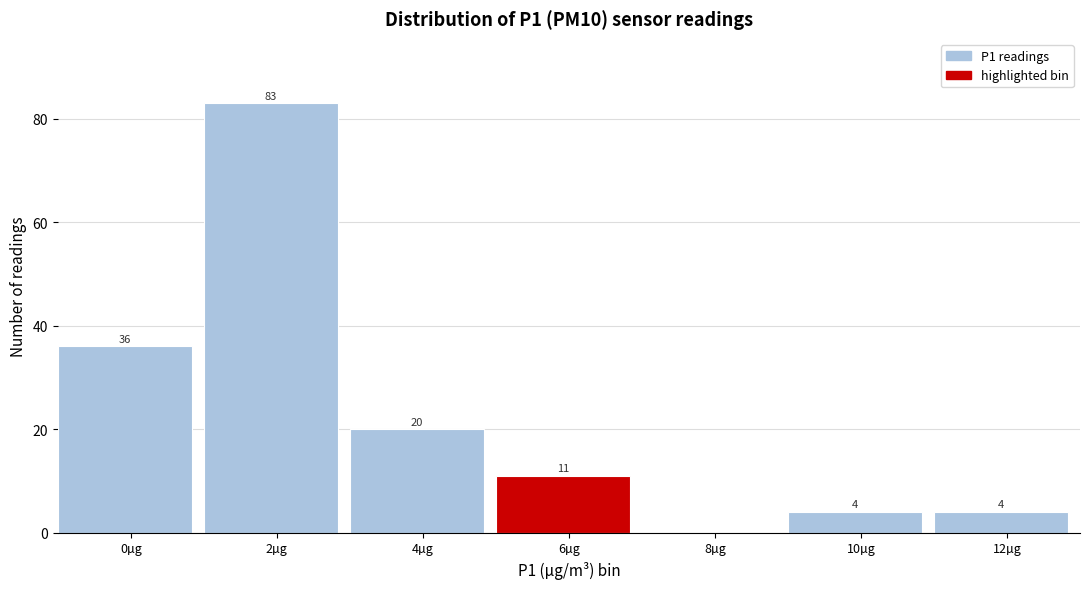

Reading left to right, list all the values displayed in this chart.

0µg=36	2µg=83	4µg=20	6µg=11	8µg=0	10µg=4	12µg=4